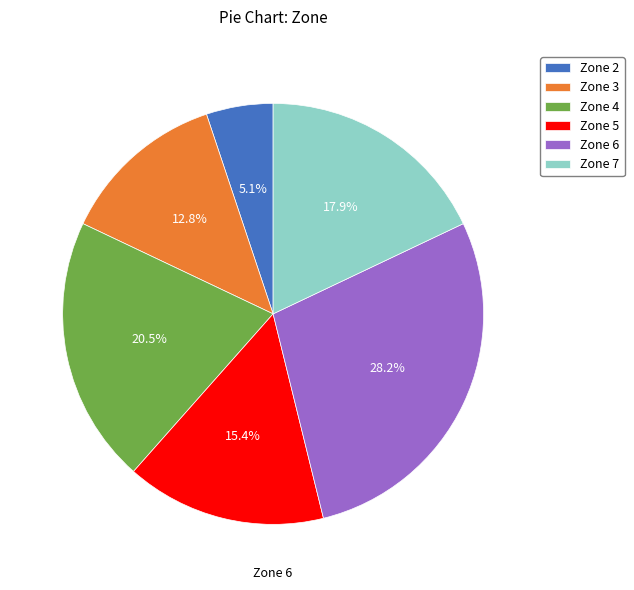

The Zone 6 slice represents 37% of the pie. True or false?

False